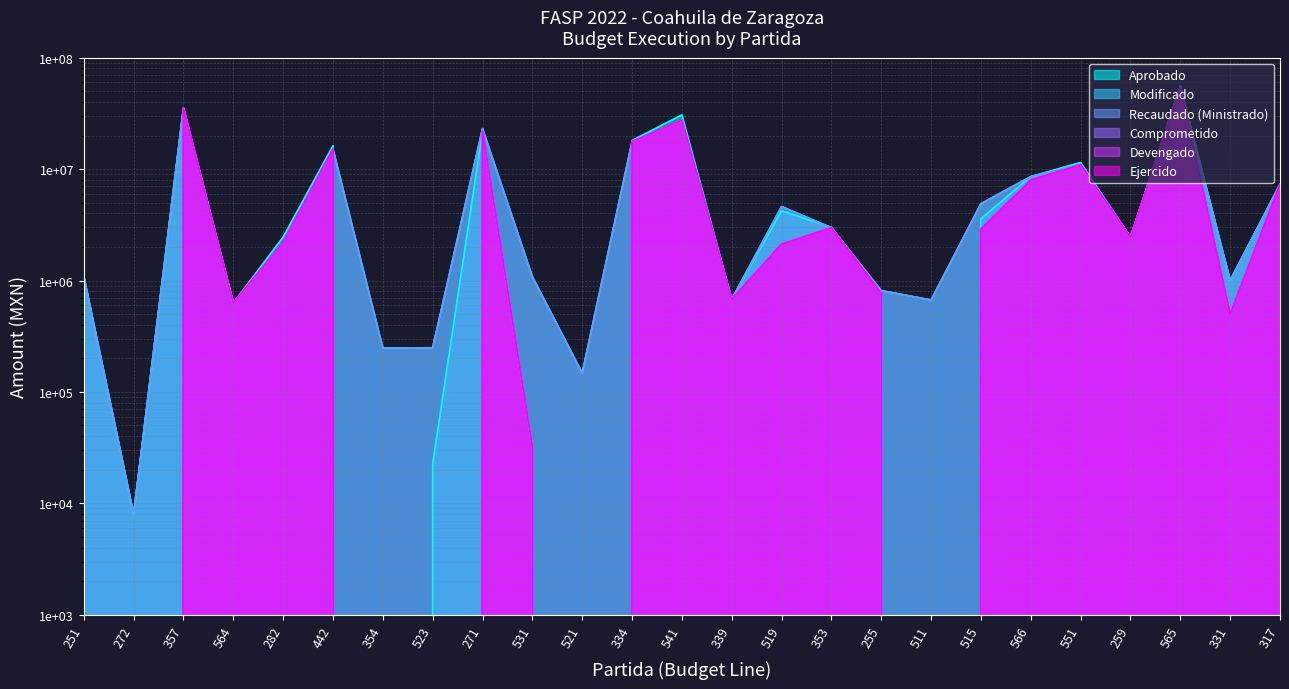

Which label corresponds to the smallest value in the chart?

354